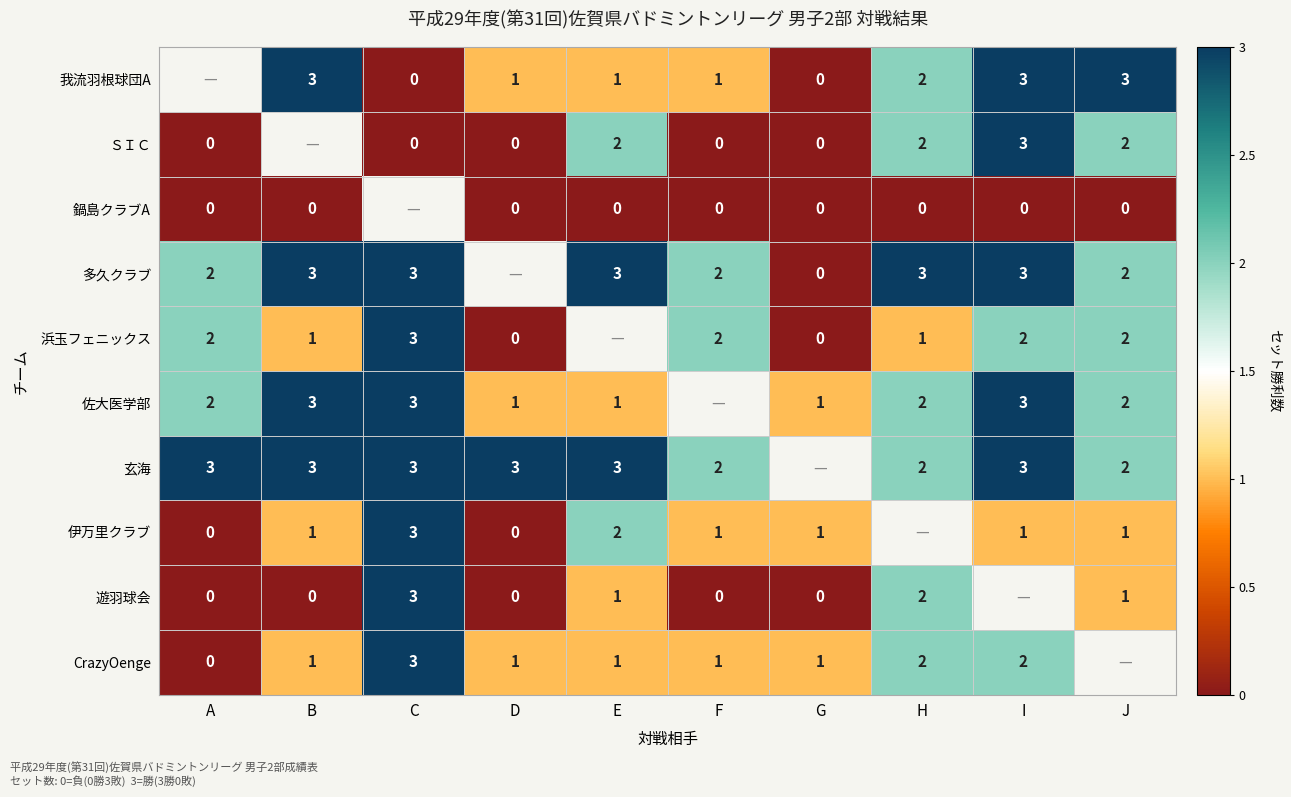

Is it true that CrazyOenge equals 5 at C?

False